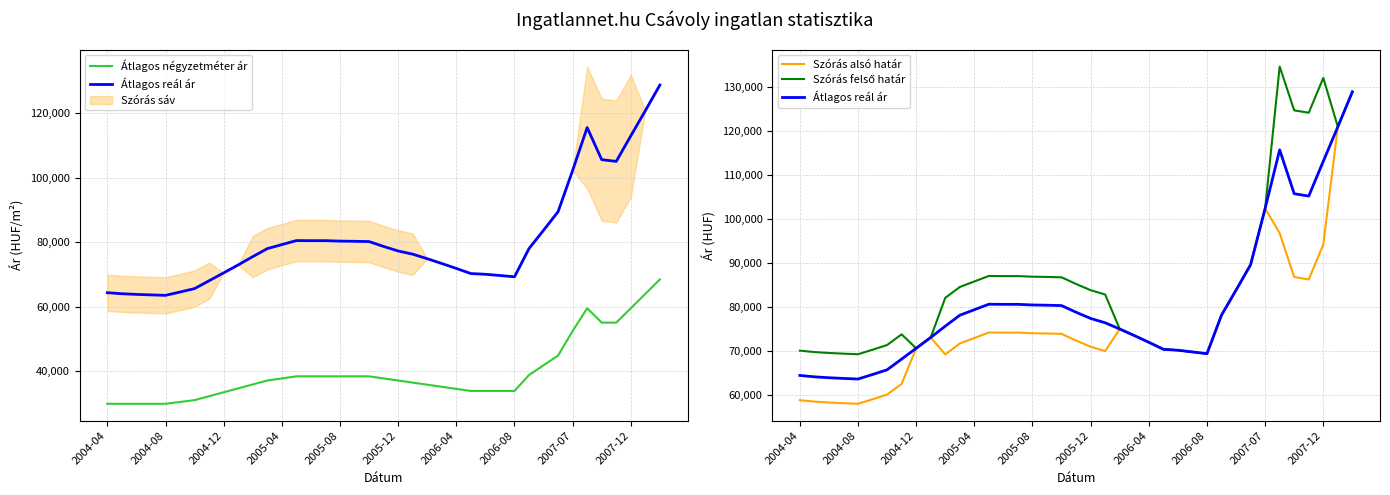

Is the value of Átlagos négyzetméter ár at 2004-04 greater than the value of Átlagos reál ár at 2005-08?

No